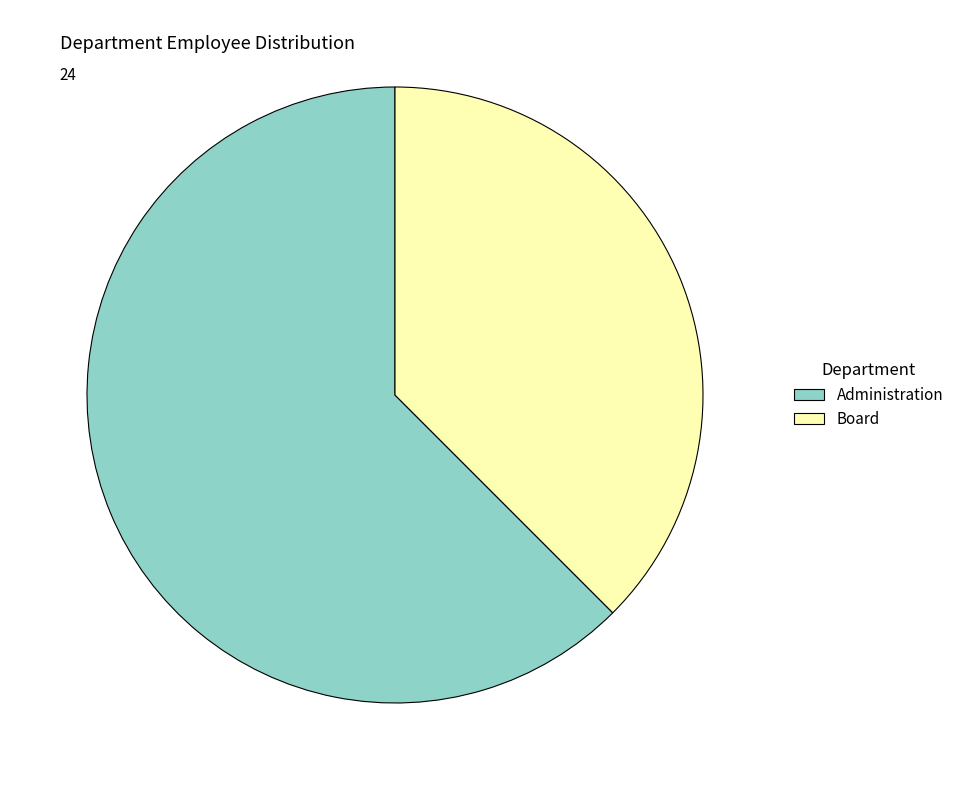

Which category has the smallest portion of the pie?

Board